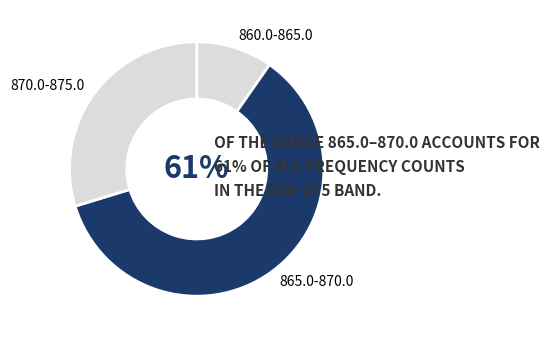

Which slice is the smallest?

860.0-865.0